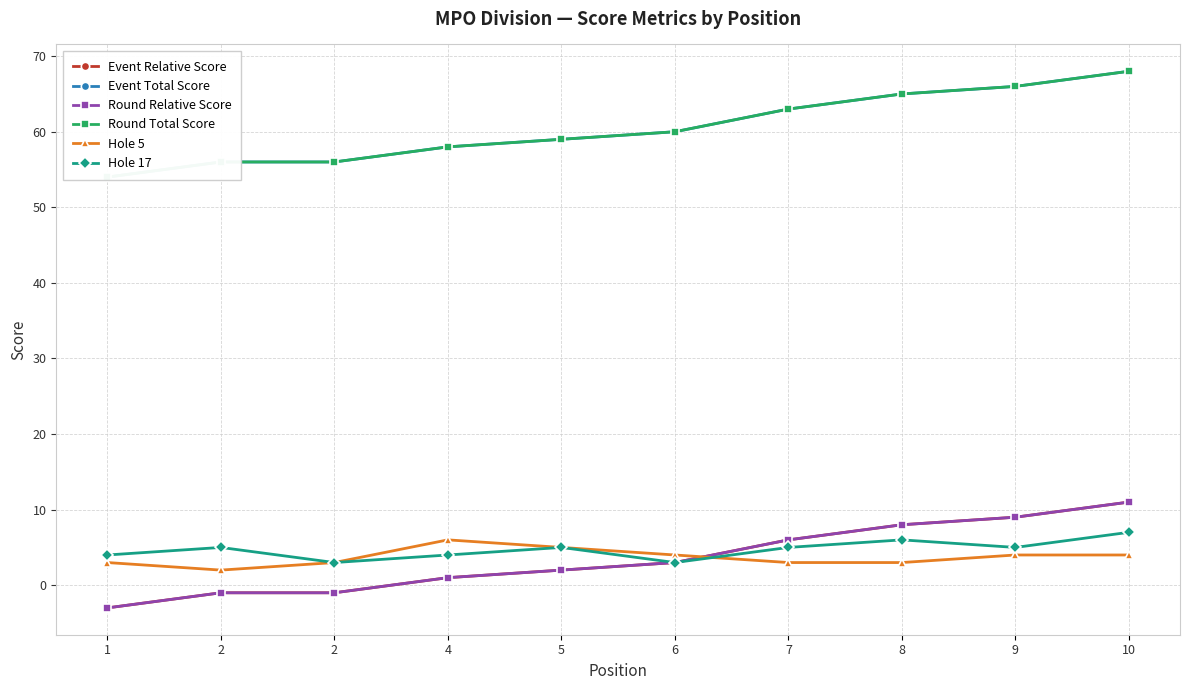

The value of Round Total Score at 10 is 68. True or false?

True